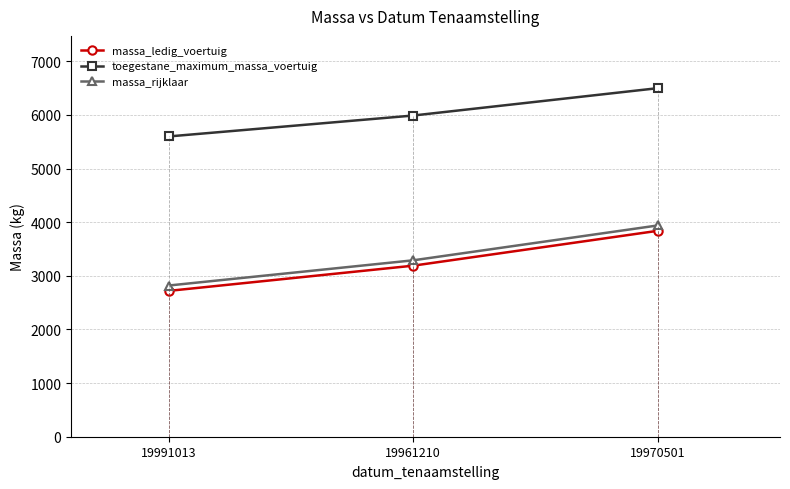

How many values in the toegestane_maximum_massa_voertuig series are below 5990?

1